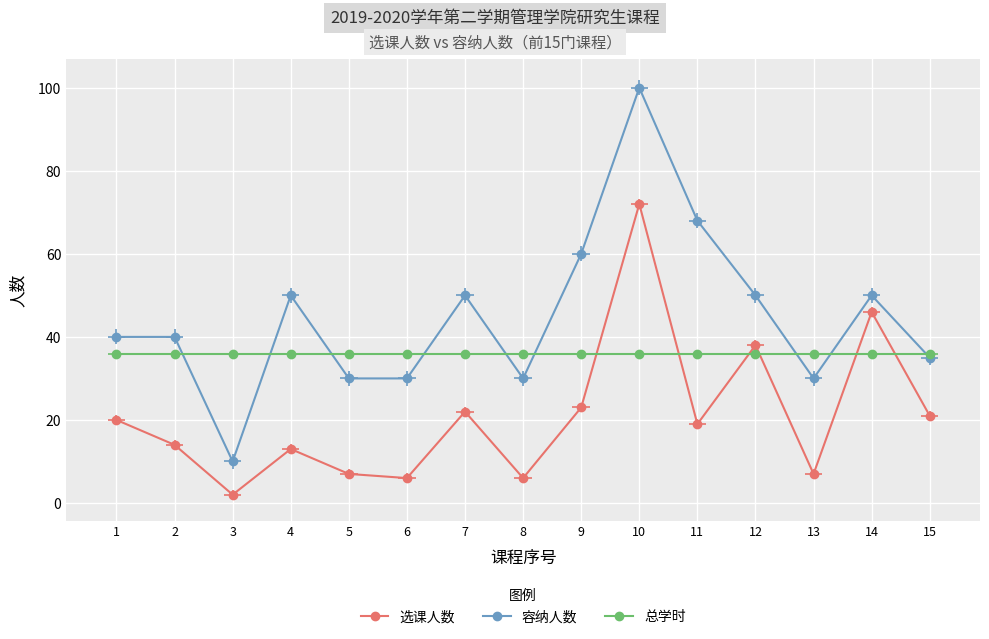

What is the difference between the highest and lowest values at 3?

34